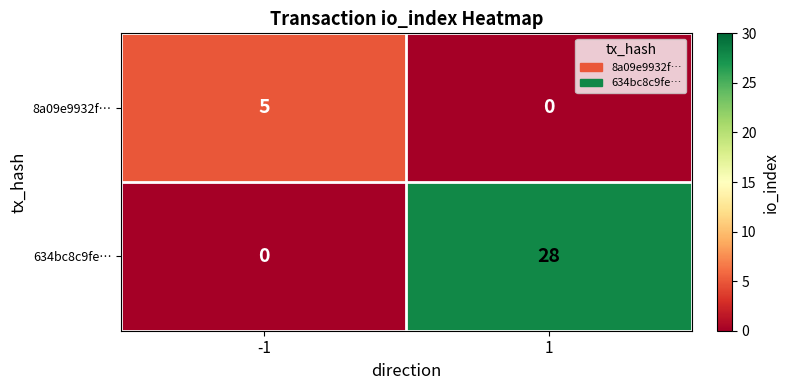

Which series has the largest range (max minus min)?

634bc8c9fe…